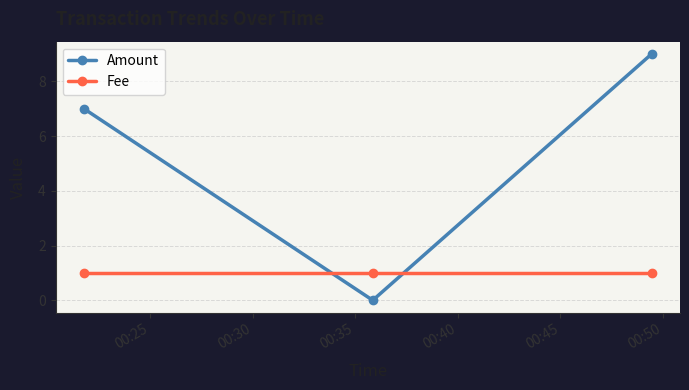

Reading right to left, what are all the values shown in this chart?

Amount: 9	0	7
Fee: 1	1	1